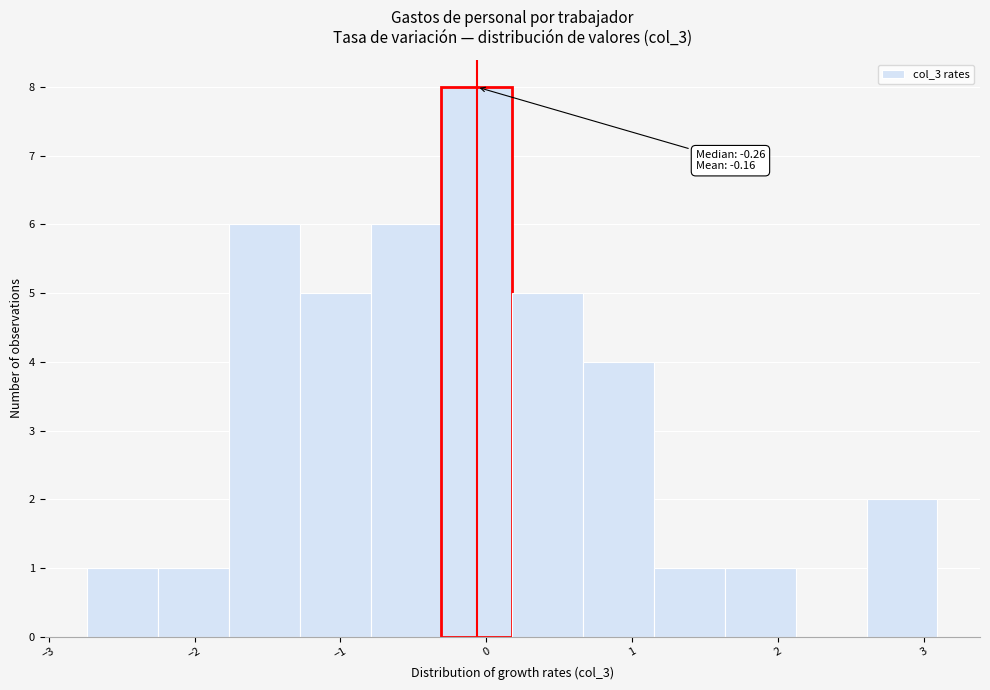

Over which range of the x-axis is the bar tallest?

-0.3 to 0.2